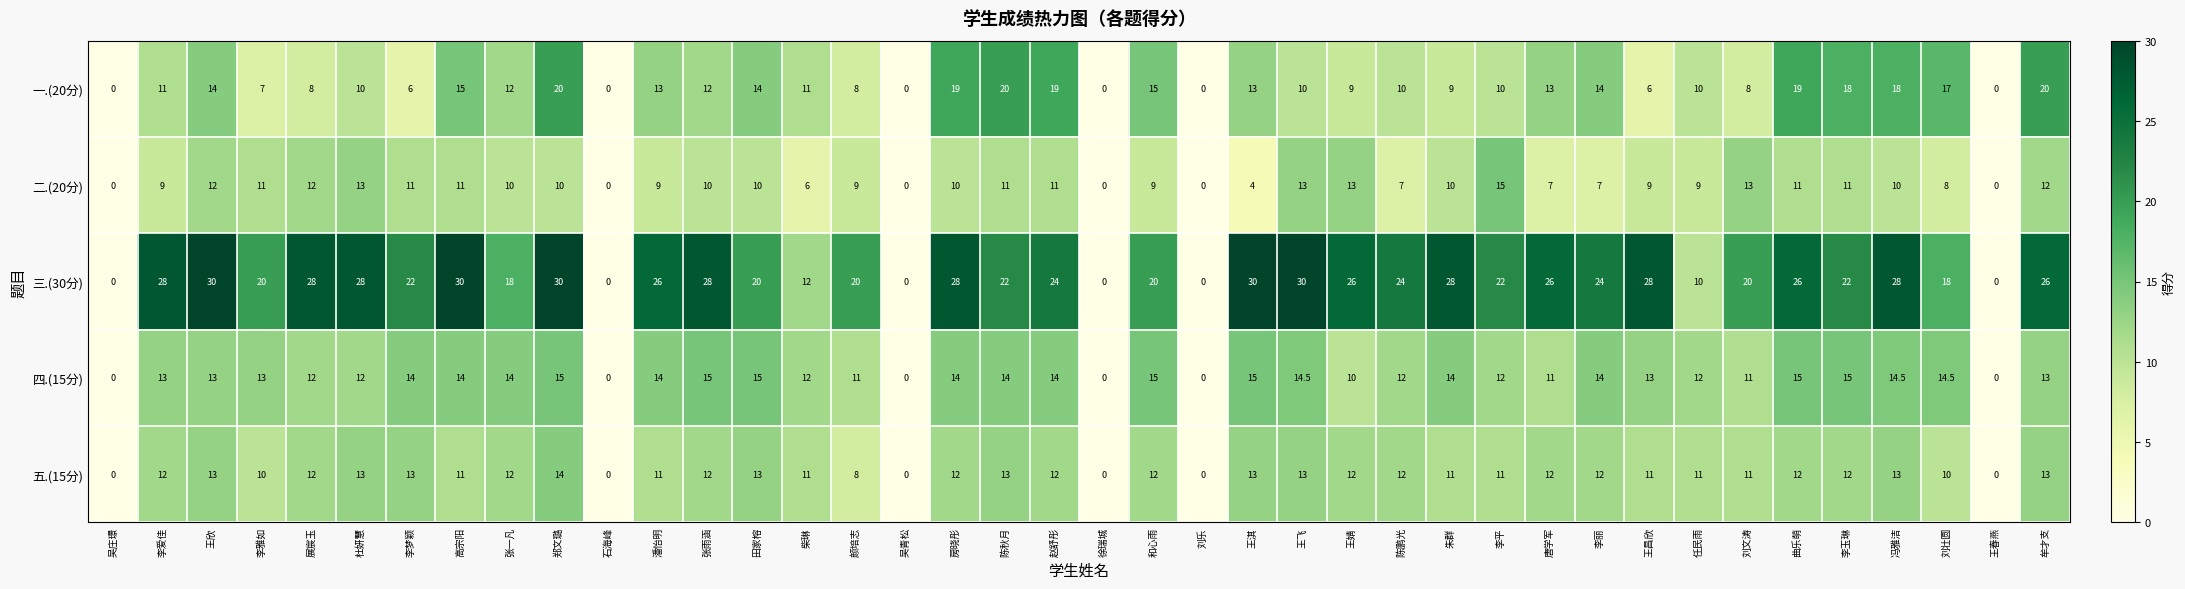

At 赵舒彤, list the series in order from largest to smallest.

三.(30分), 一.(20分), 四.(15分), 五.(15分), 二.(20分)